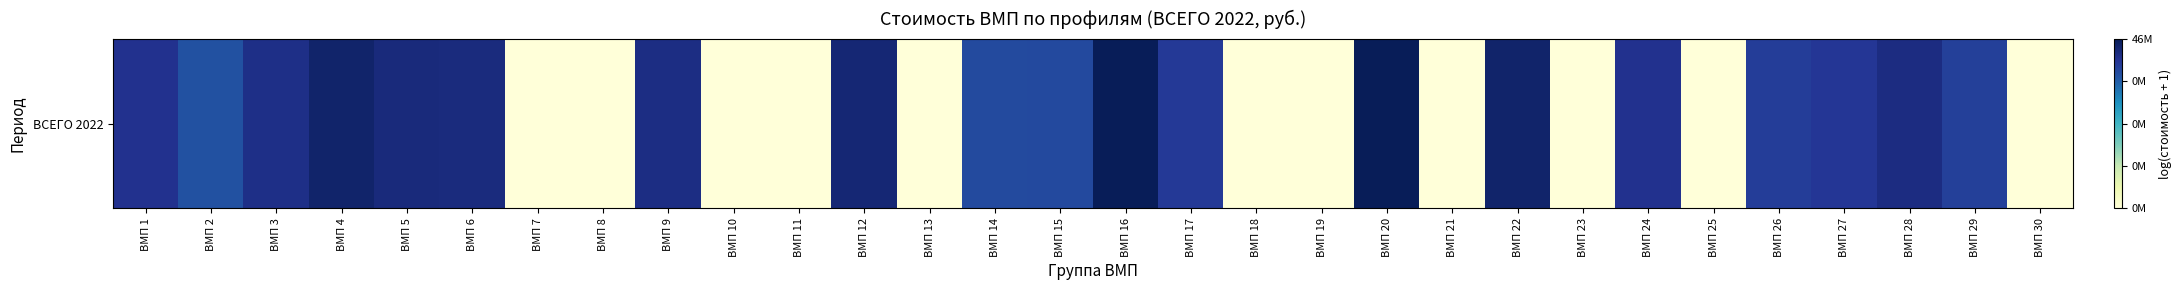

Between ВМП 26 and ВМП 17, which is larger?

ВМП 17